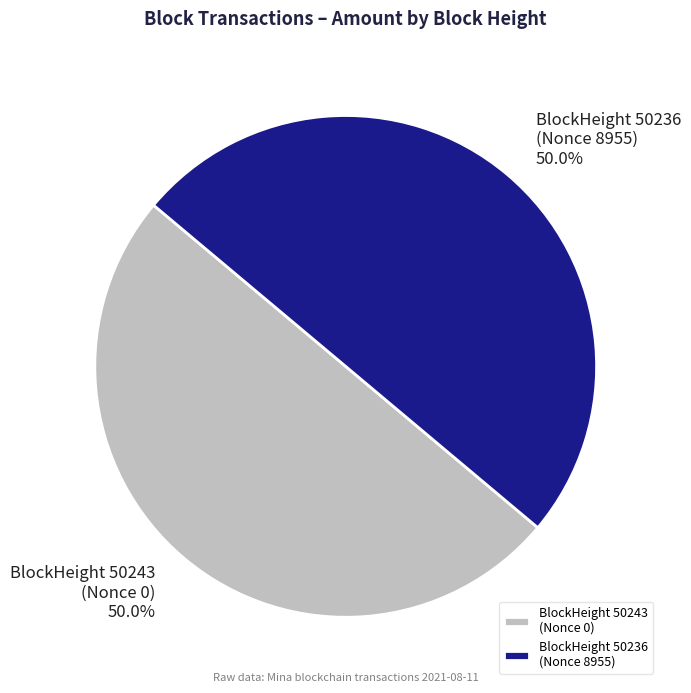

How much of the chart is everything except BlockHeight 50243 (Nonce 0)?

50.0%